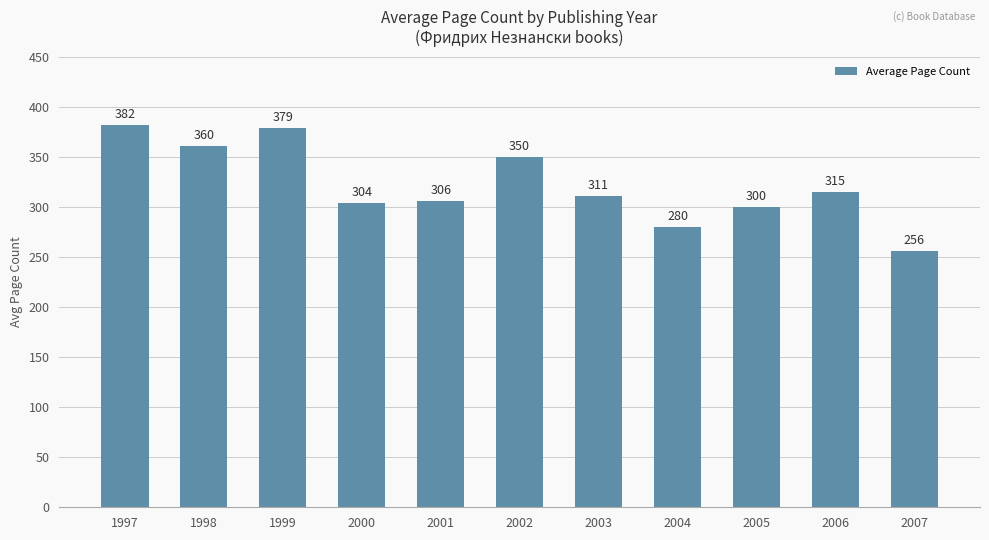

List the labels in order of value, largest first.

1997, 1999, 1998, 2002, 2006, 2003, 2001, 2000, 2005, 2004, 2007